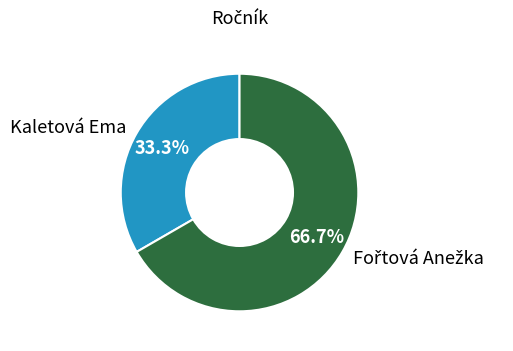

Is there any slice that represents more than half of the pie?

Yes